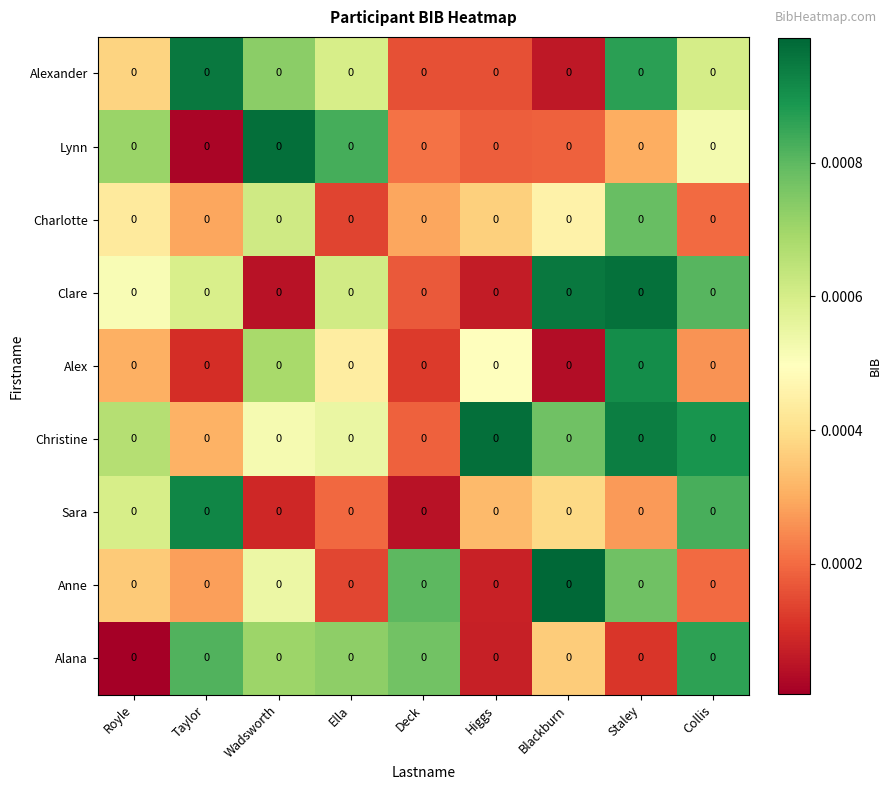

Between Deck and Royle, which is larger?

Royle